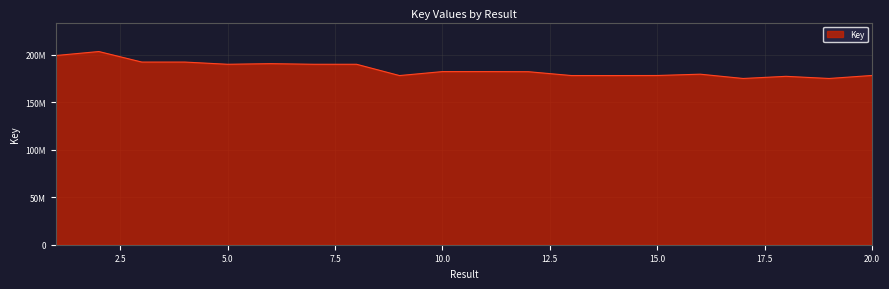

What is the difference between the maximum and minimum values?

28387648